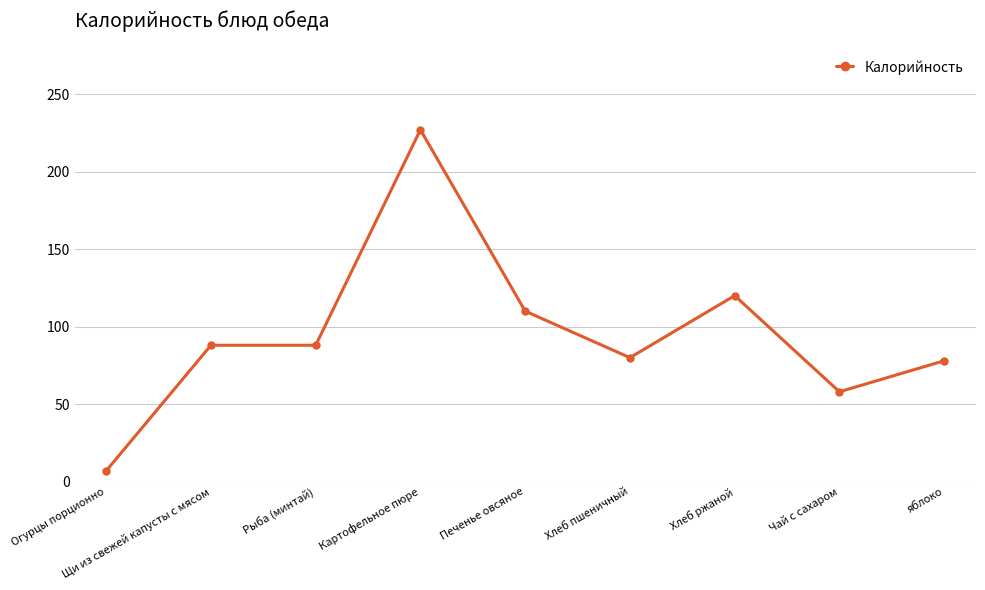

Does the chart display data point markers on the line(s)?

Yes